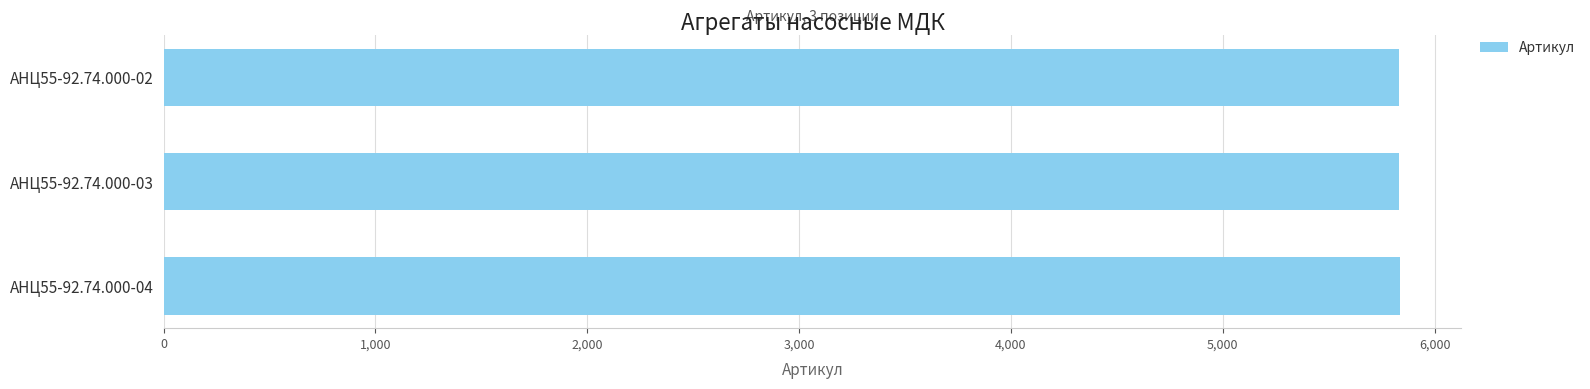

The value at АНЦ55-92.74.000-03 is 9327. True or false?

False